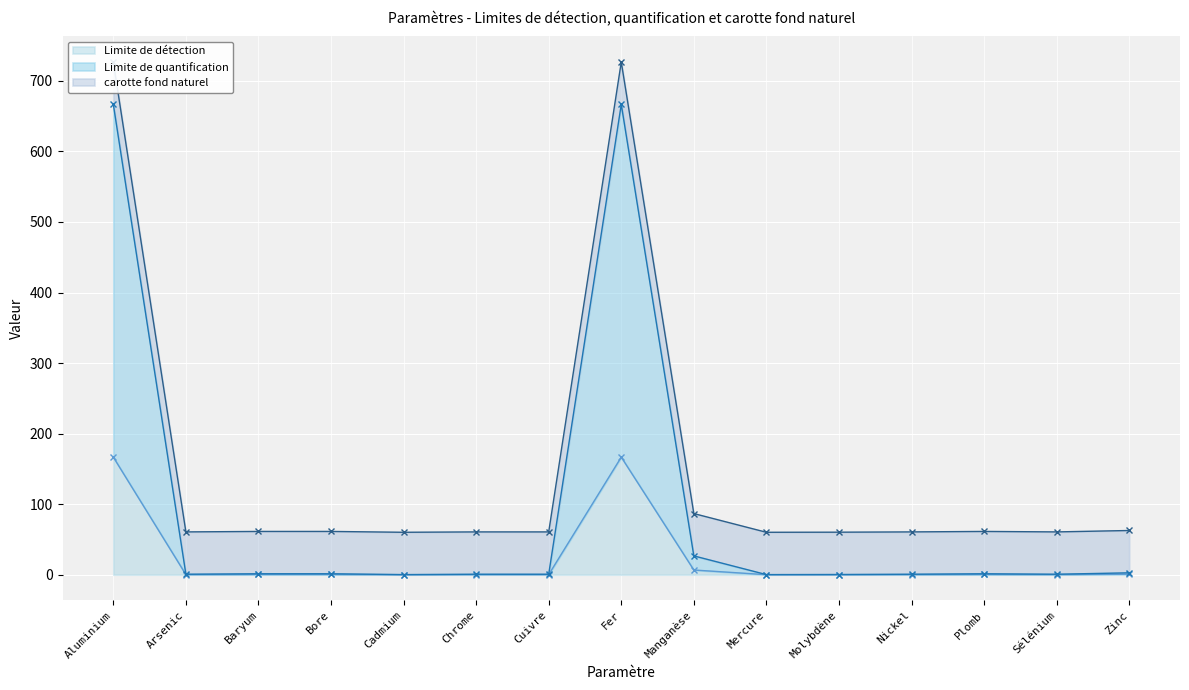

What is the sum of all Limite de détection values?

342.6